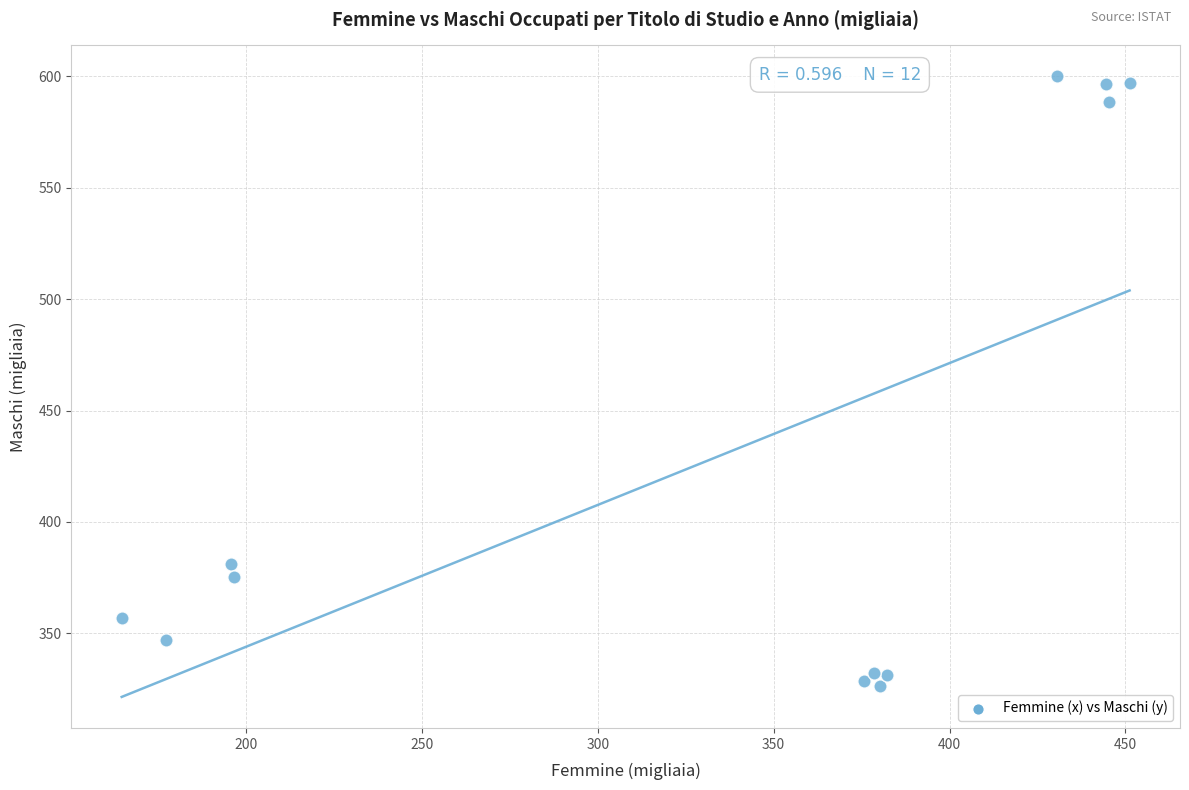

What Y value in the scatter plot is closest to 463?

381.3